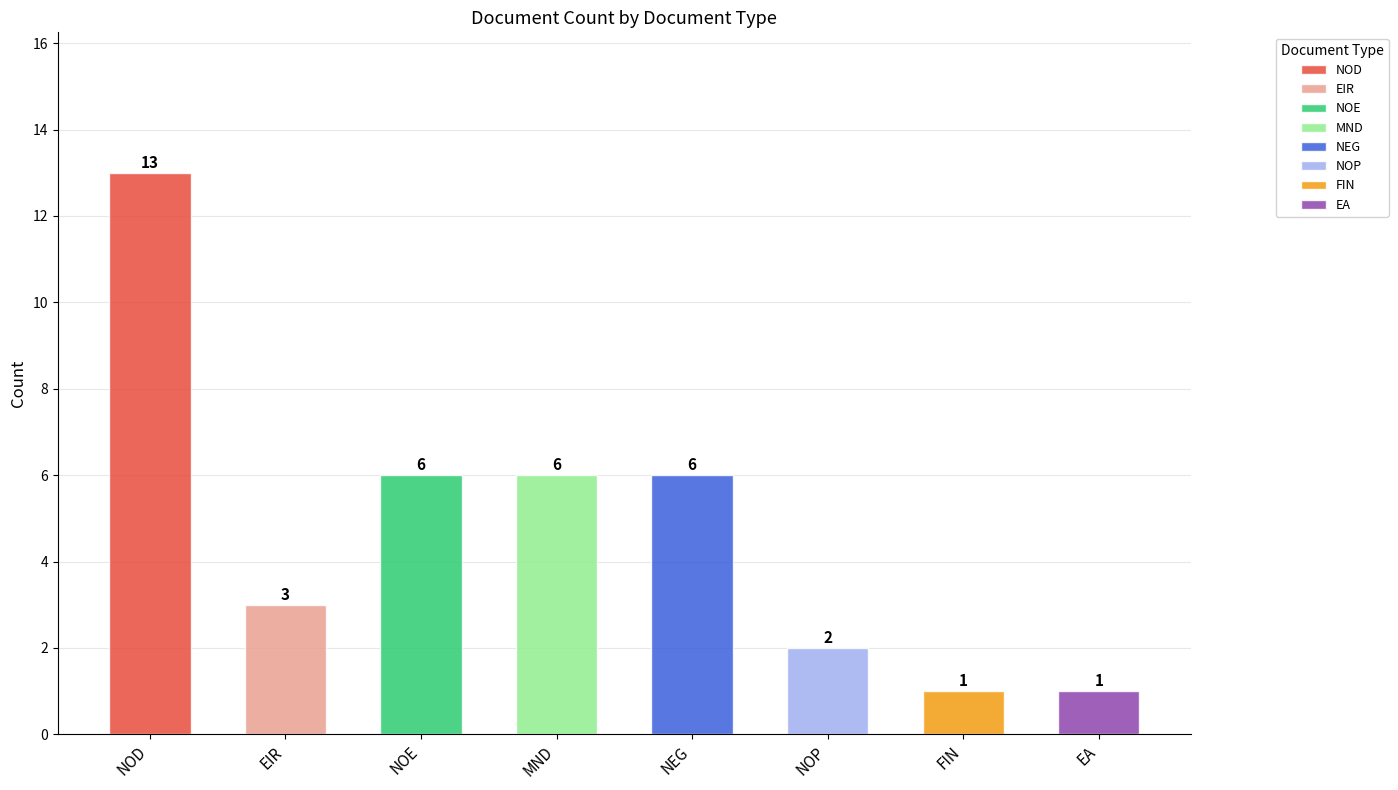

What is the smallest value displayed?

1